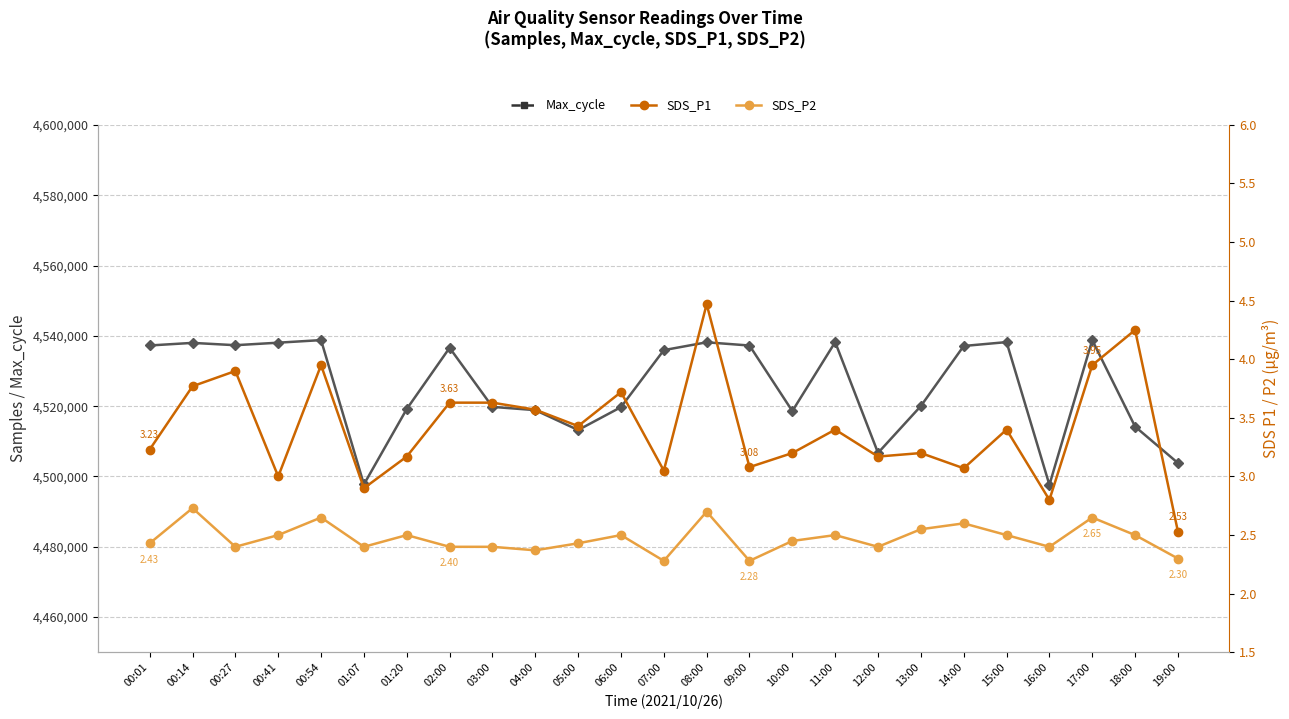

True or false: Max_cycle has more than 0 interior local peaks.

True